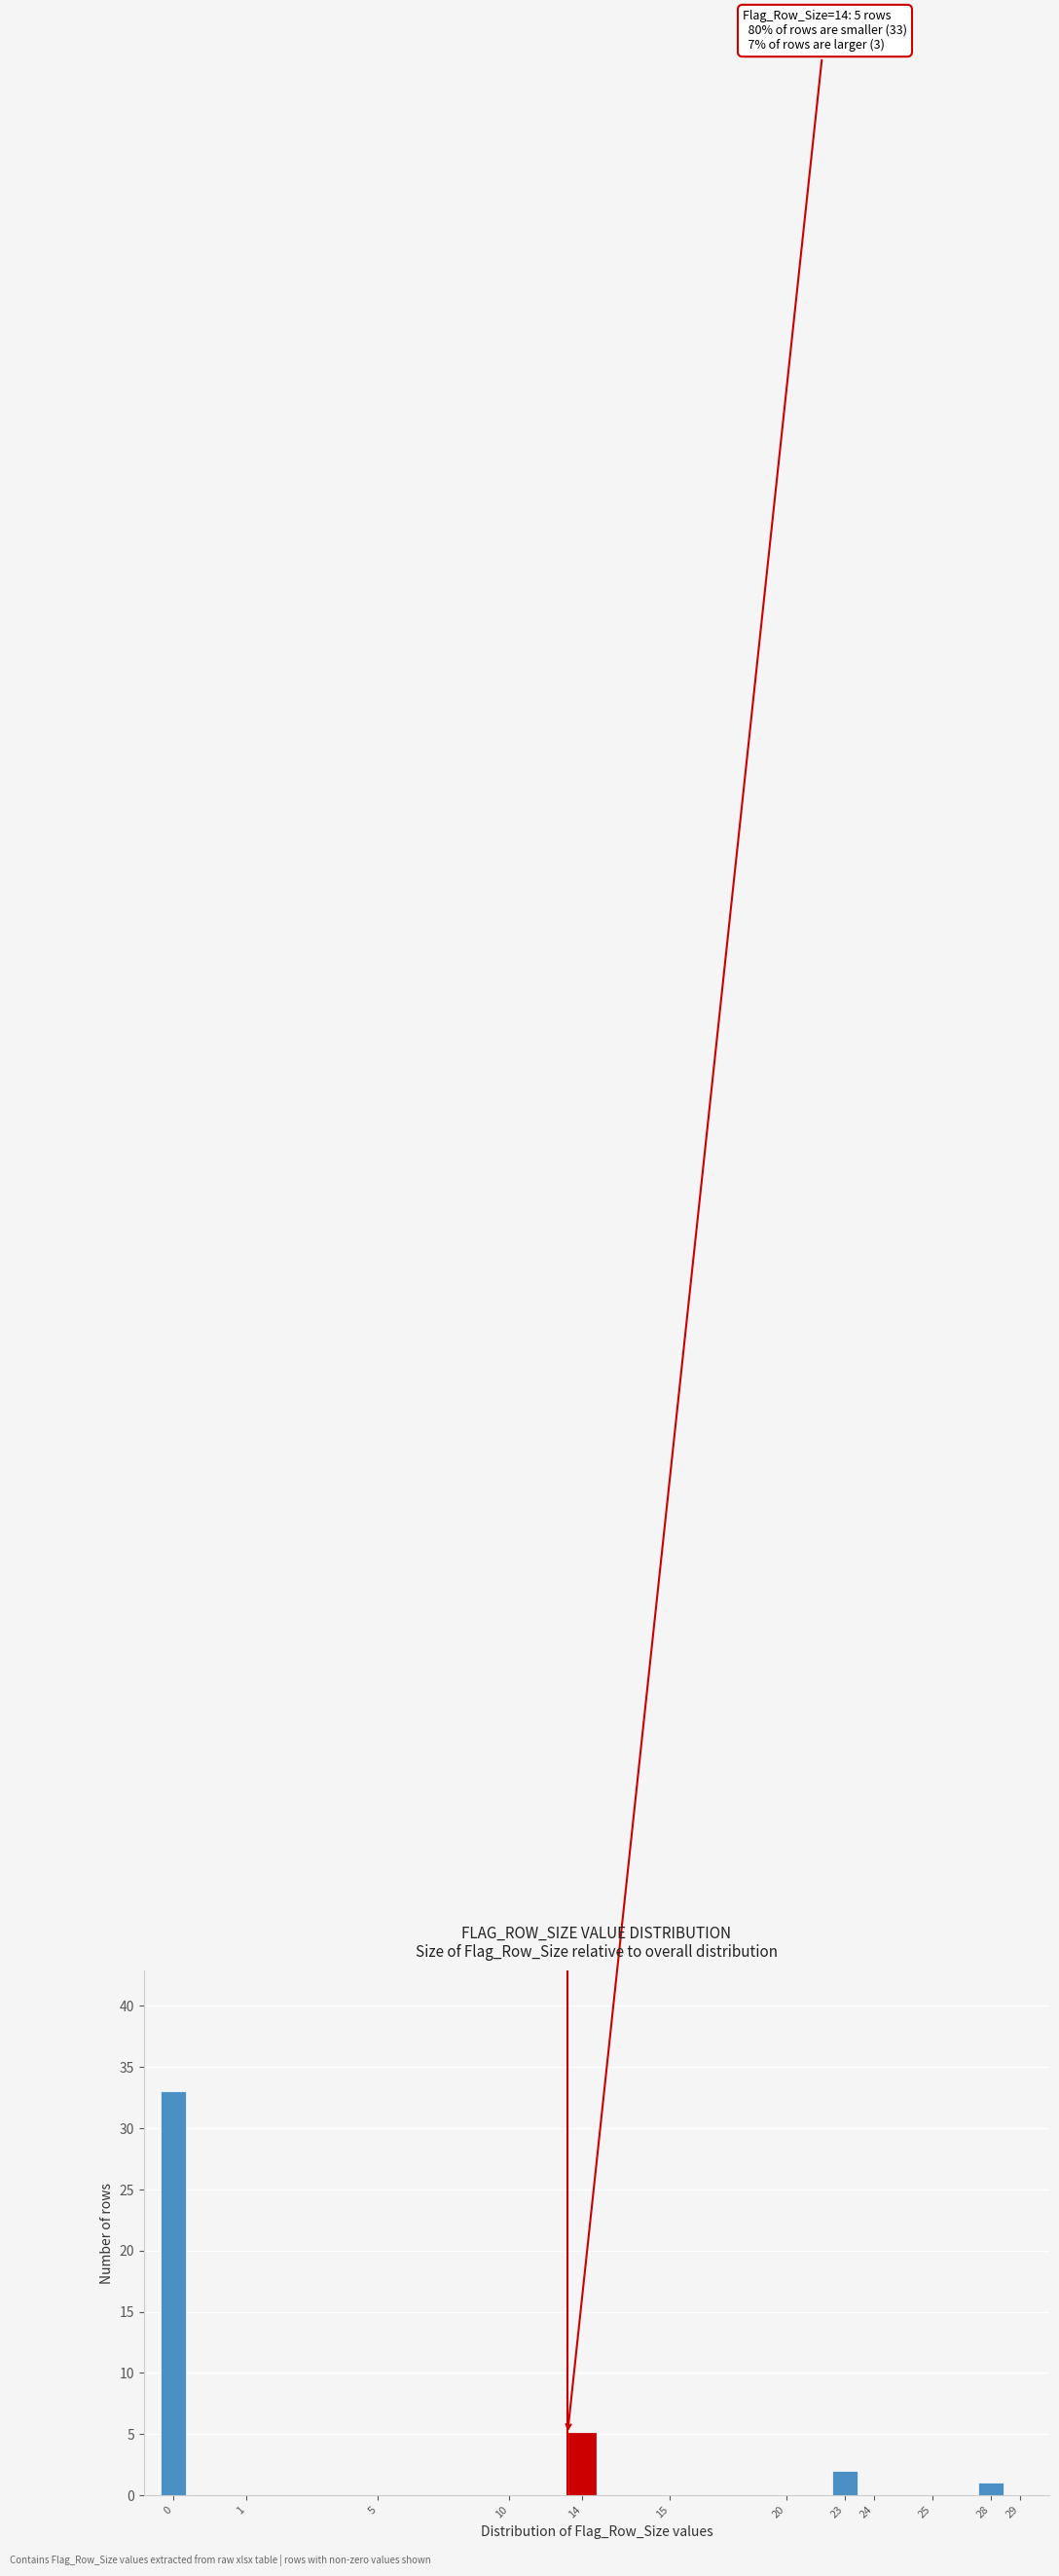

Reading right to left, list all the values displayed in this chart.

29=0	28=1	25=0	24=0	23=2	20=0	15=0	14=5	10=0	5=0	1=0	0=33